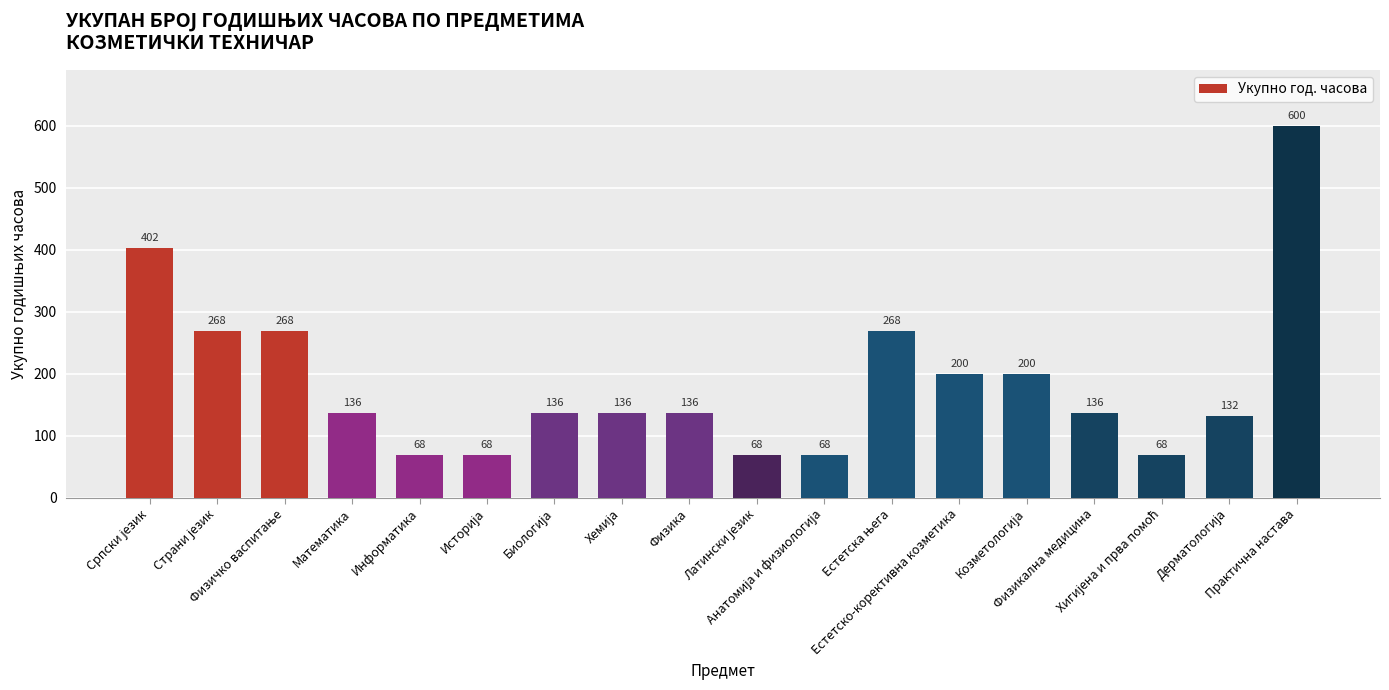

What is the sum of all values?

3358